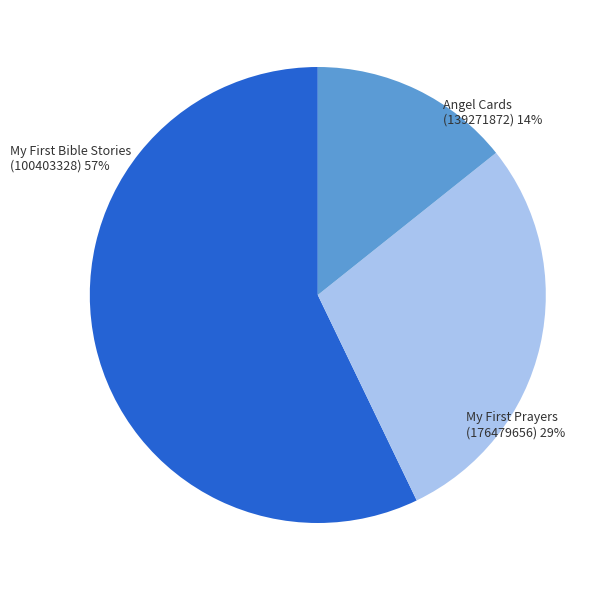

How many segments does this pie chart have?

3